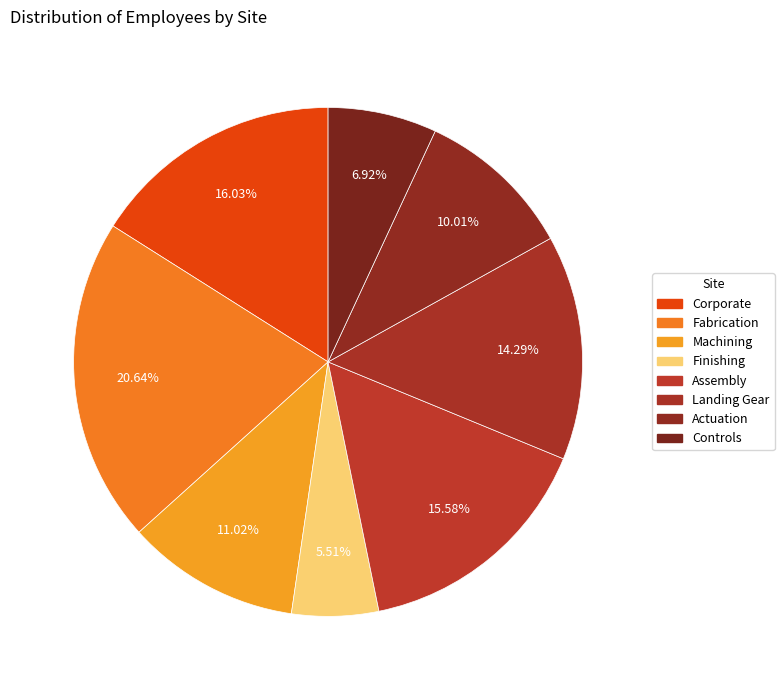

How many slices are in this pie chart?

8